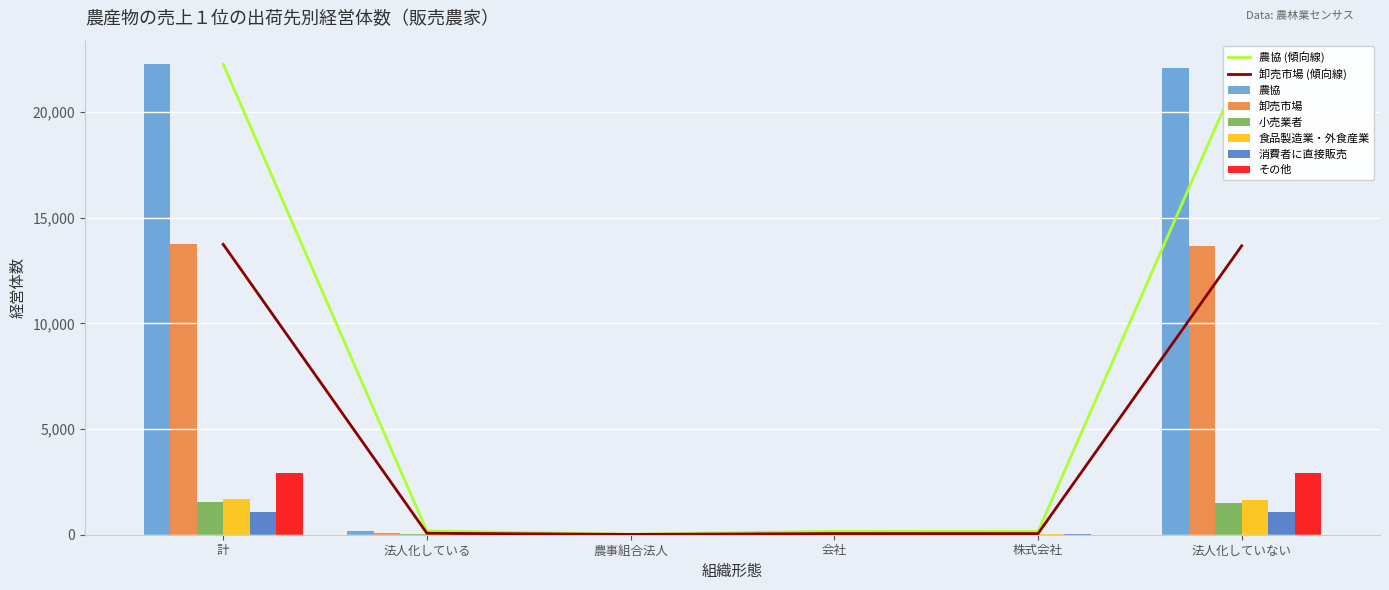

Is the value of 農協 (傾向線) at 法人化していない greater than the value of 卸売市場 (傾向線) at 法人化している?

Yes